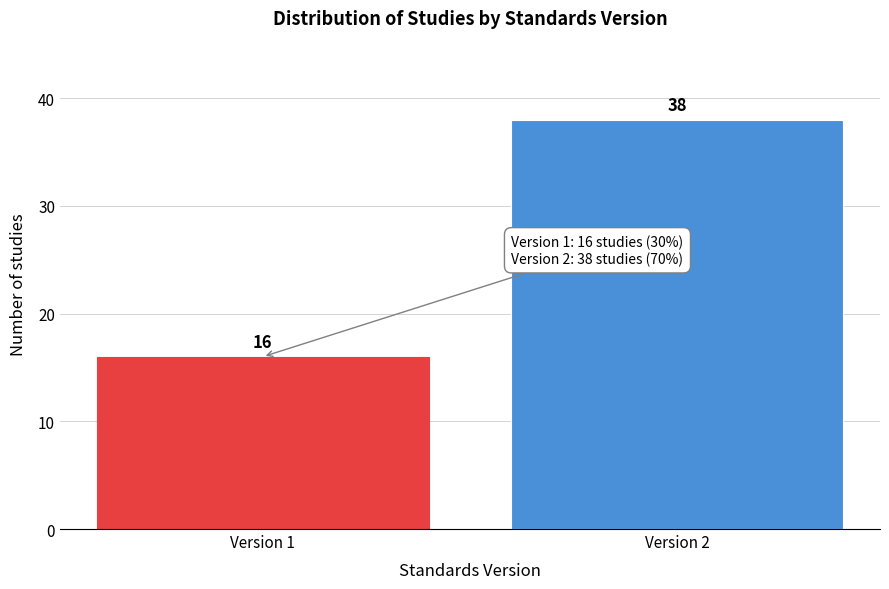

Reading left to right, extract all data points from this chart.

Version 1=16	Version 2=38